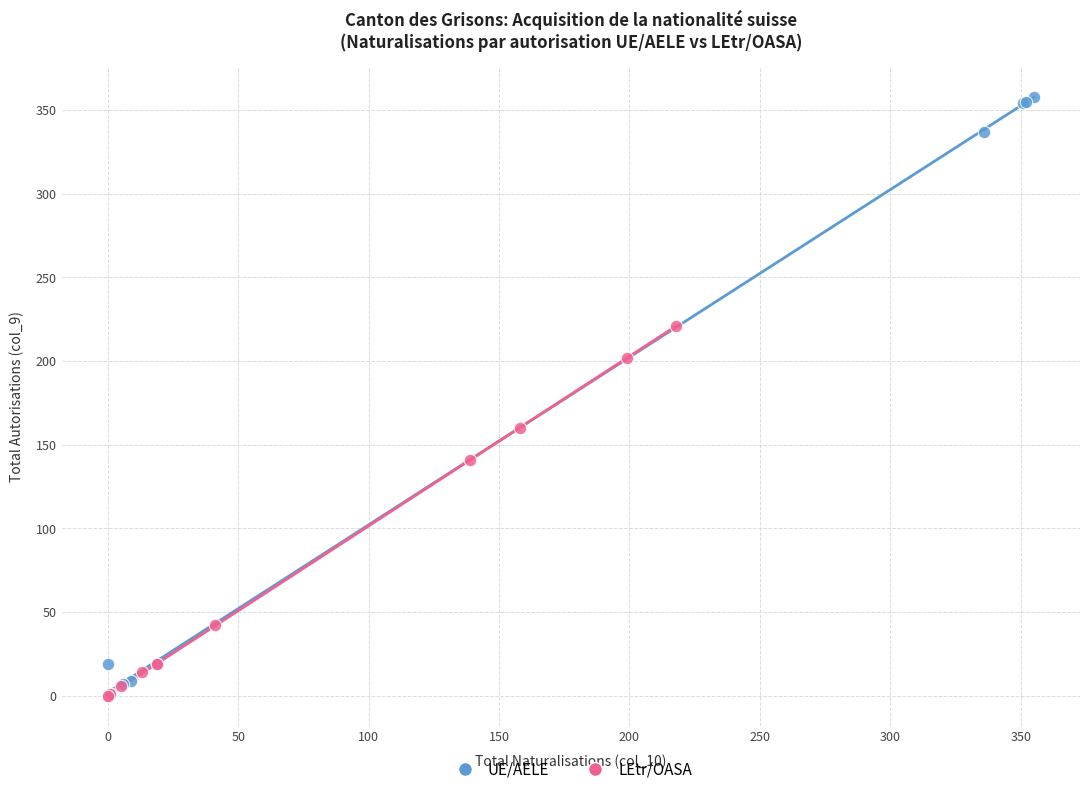

Which series contains the highest Y value?

UE/AELE